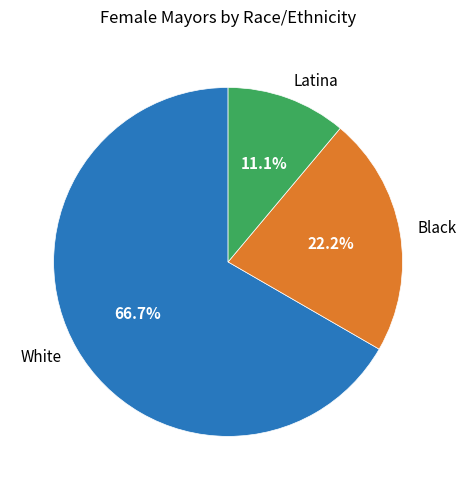

Between Latina and White, which is larger?

White